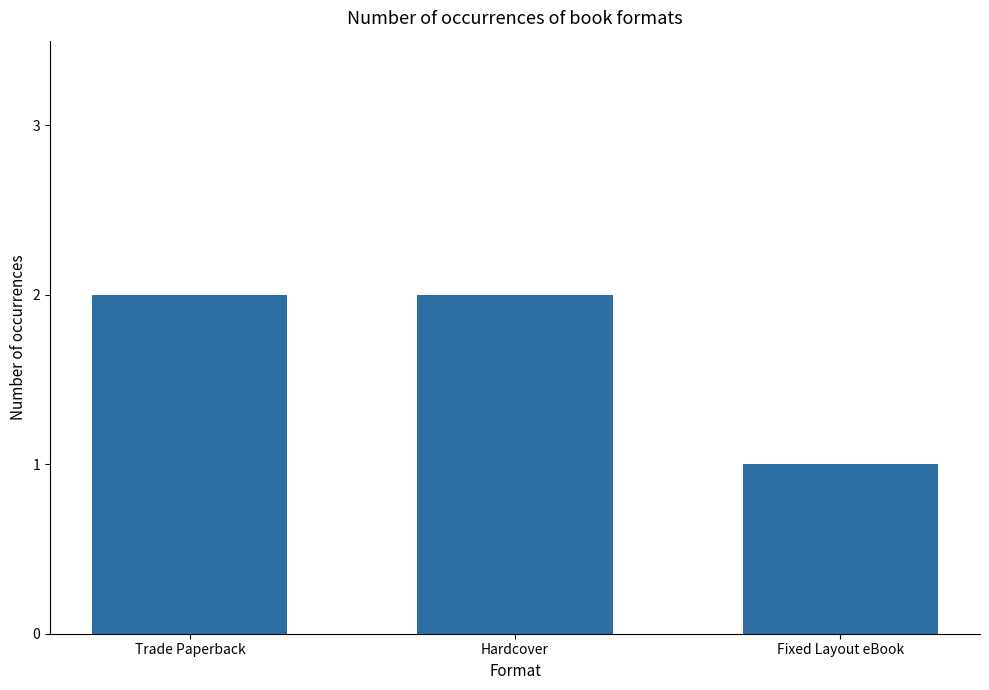

Reading right to left, what are all the values shown in this chart?

1	2	2